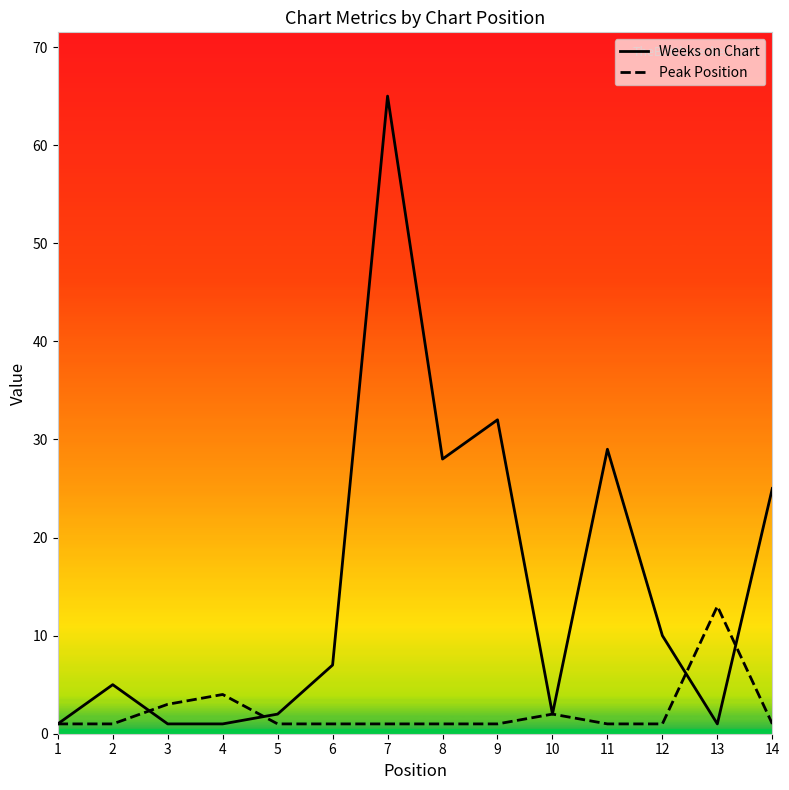

Reading left to right, what are all the values shown in this chart?

Weeks on Chart: 1=1	2=5	3=1	4=1	5=2	6=7	7=65	8=28	9=32	10=2	11=29	12=10	13=1	14=25
Peak Position: 1=1	2=1	3=3	4=4	5=1	6=1	7=1	8=1	9=1	10=2	11=1	12=1	13=13	14=1